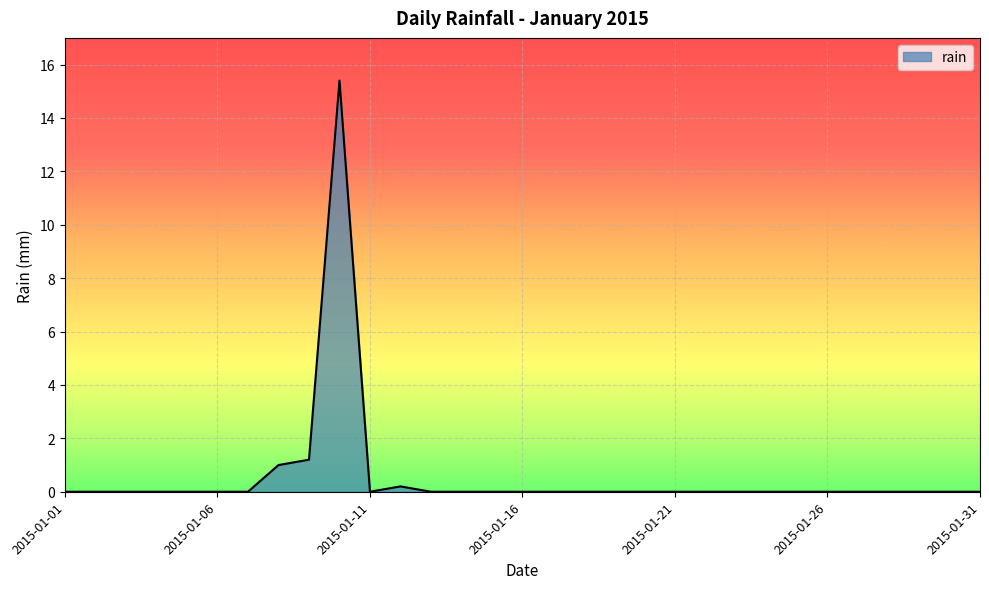

What is the greatest value displayed?

15.4